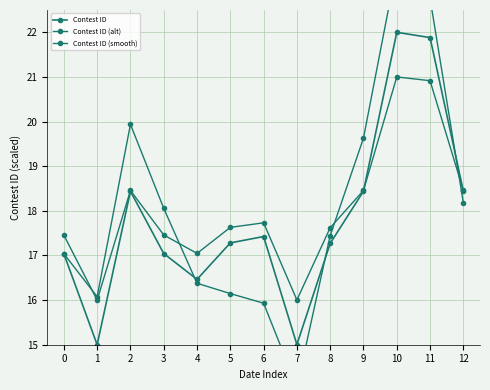

In Contest ID (smooth), how many points are lower than both neighbors (excluding endpoints)?

3